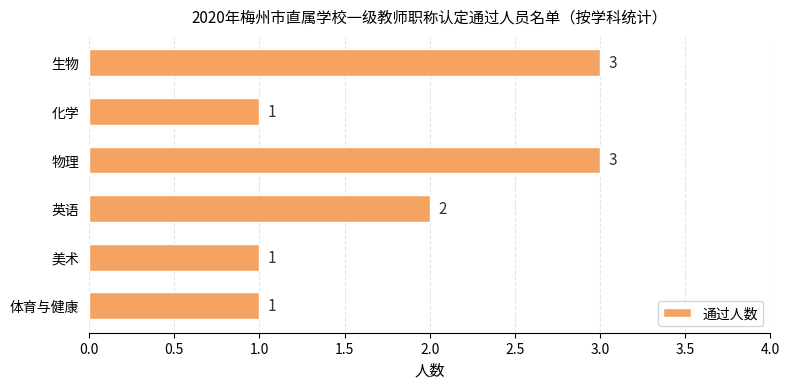

What is the average value?

2